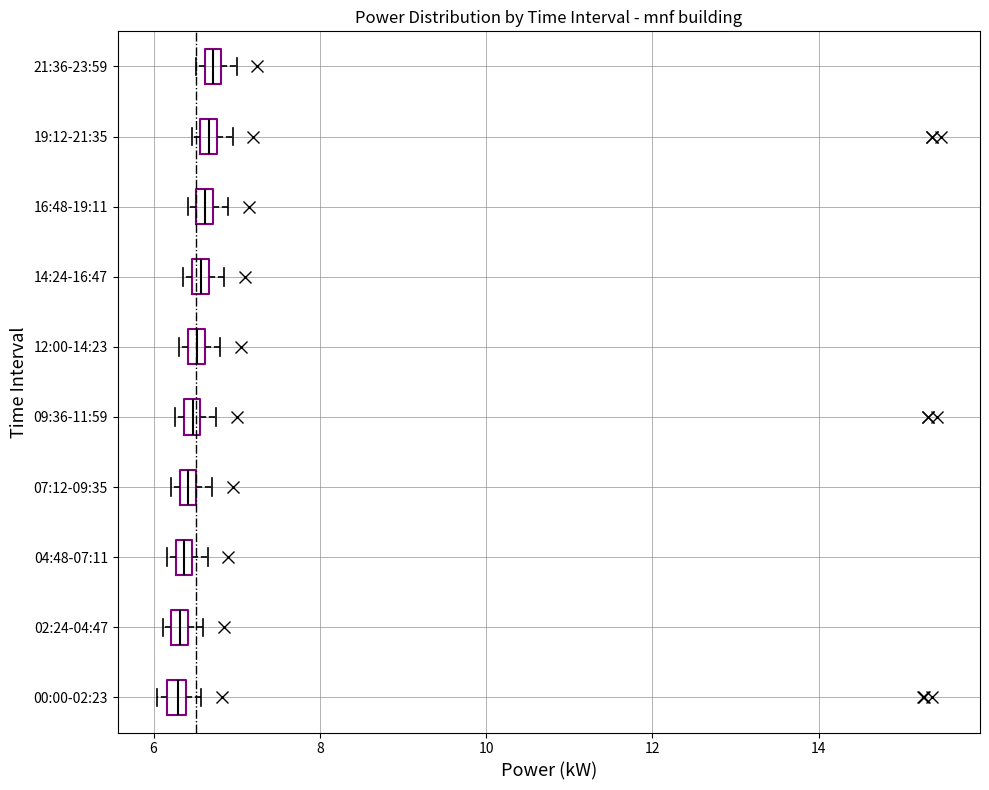

Where is the right edge of the box for 02:24-04:47 on the x-axis? The values are not printed on the chart, so give them approximately, as read against the axis.

6.4